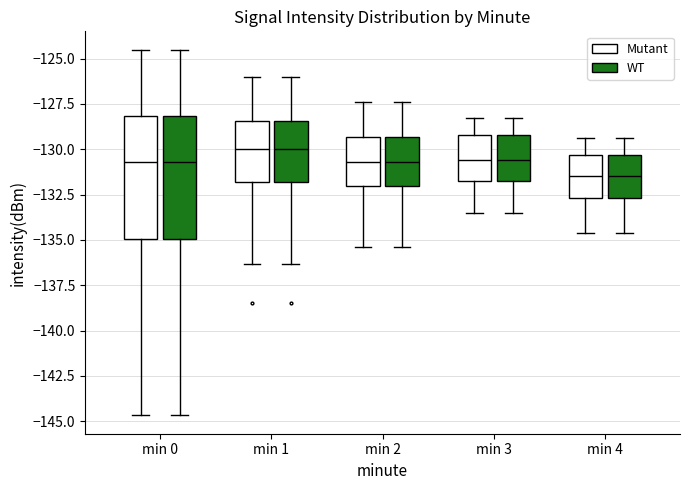

Reading left to right, read every box against the y-axis: the position of its median line, the range the box covers, and the ends of its whiskers. The values are not printed on the chart, so give them approximately, as read against the axis.

min 0 (Mutant): median -130.5, box -135.0 to -128.0, whiskers -144.5 to -124.5
min 0 (WT): median -130.5, box -135.0 to -128.0, whiskers -144.5 to -124.5
min 1 (Mutant): median -130.0, box -132.0 to -128.5, whiskers -136.5 to -126.0
min 1 (WT): median -130.0, box -132.0 to -128.5, whiskers -136.5 to -126.0
min 2 (Mutant): median -130.5, box -132.0 to -129.5, whiskers -135.5 to -127.5
min 2 (WT): median -130.5, box -132.0 to -129.5, whiskers -135.5 to -127.5
min 3 (Mutant): median -130.5, box -132.0 to -129.0, whiskers -133.5 to -128.5
min 3 (WT): median -130.5, box -132.0 to -129.0, whiskers -133.5 to -128.5
min 4 (Mutant): median -131.5, box -132.5 to -130.5, whiskers -134.5 to -129.5
min 4 (WT): median -131.5, box -132.5 to -130.5, whiskers -134.5 to -129.5